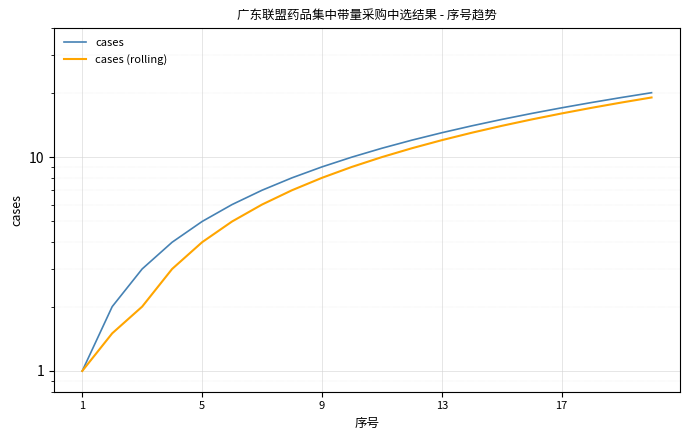

What is the maximum value shown in the chart?

20.0